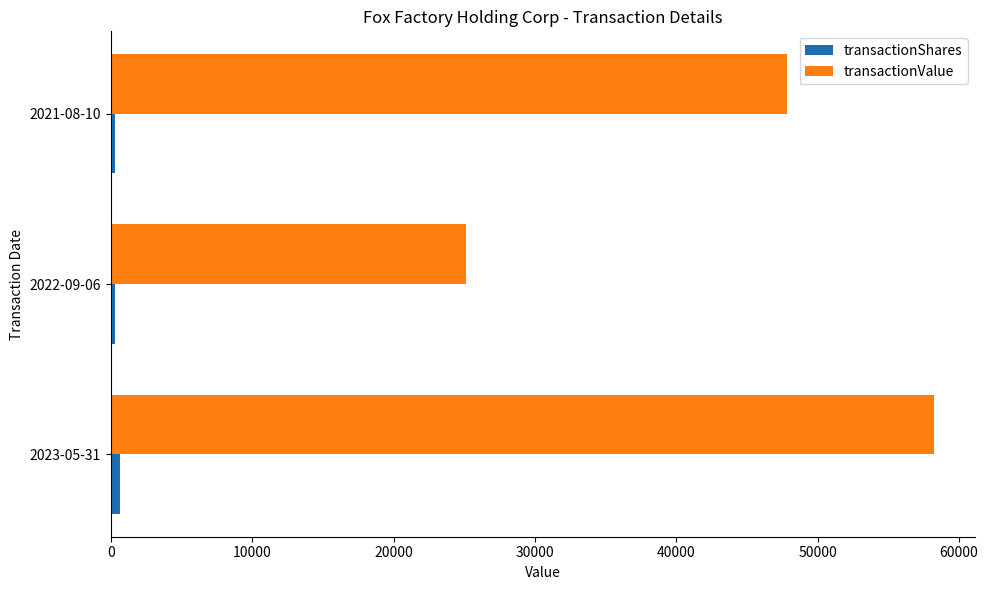

Which series changed the most between 2023-05-31 and 2021-08-10?

transactionValue